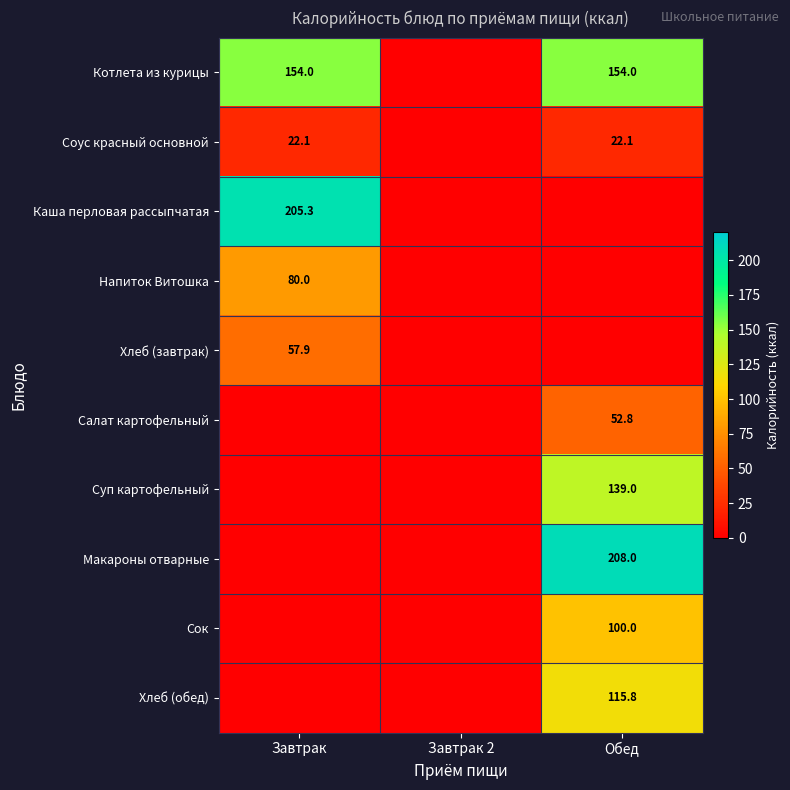

The value of Каша перловая рассыпчатая at Завтрак is 42.9. True or false?

False